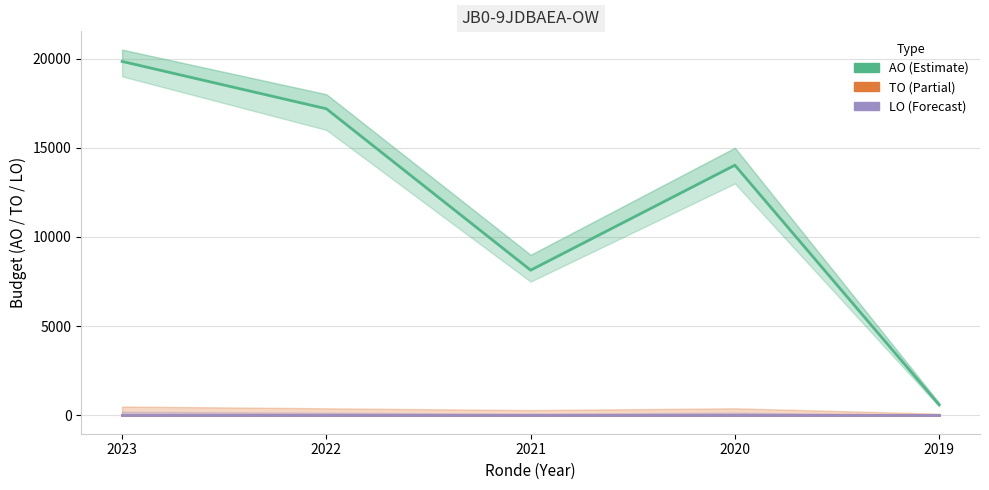

Which category has the highest value across all series?

2023